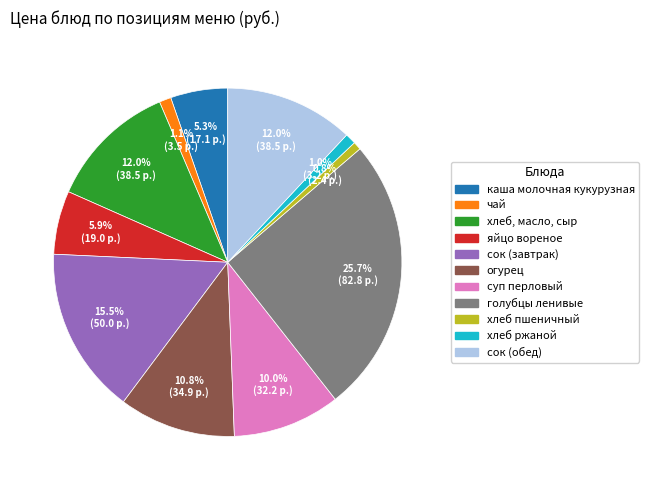

How many segments does this pie chart have?

11